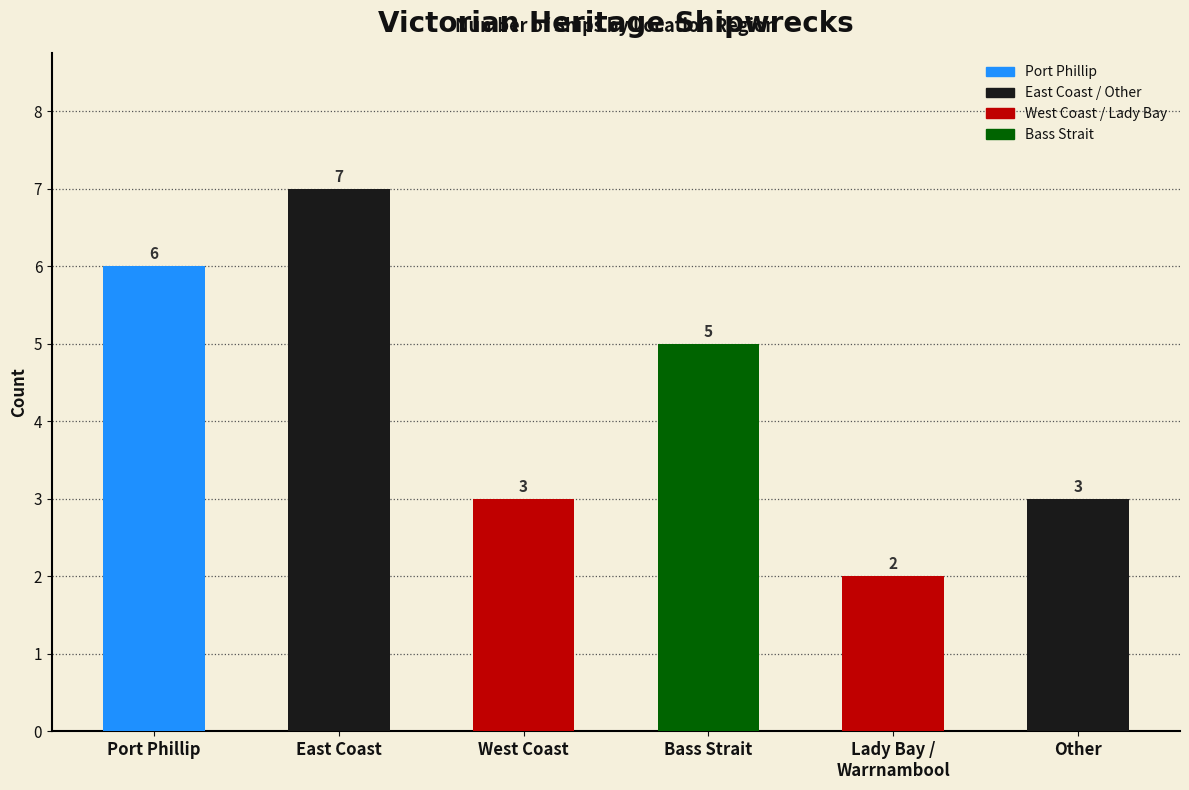

What is the average value?

4